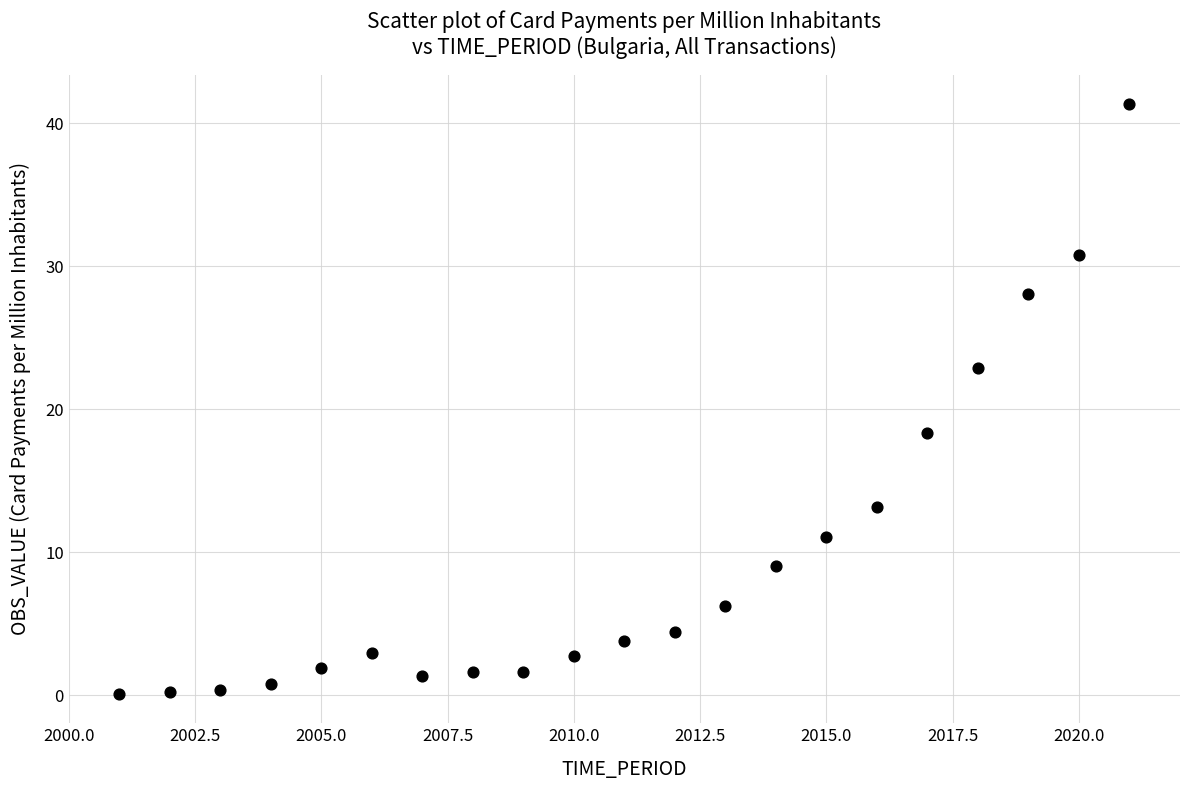

What Y value in the scatter plot is closest to 20?

18.3